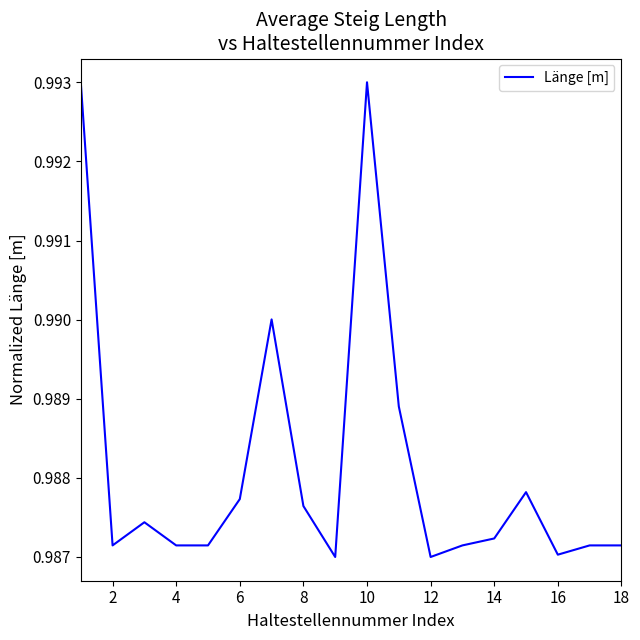

True or false: there are more than 2 points higher than both neighbors.

True